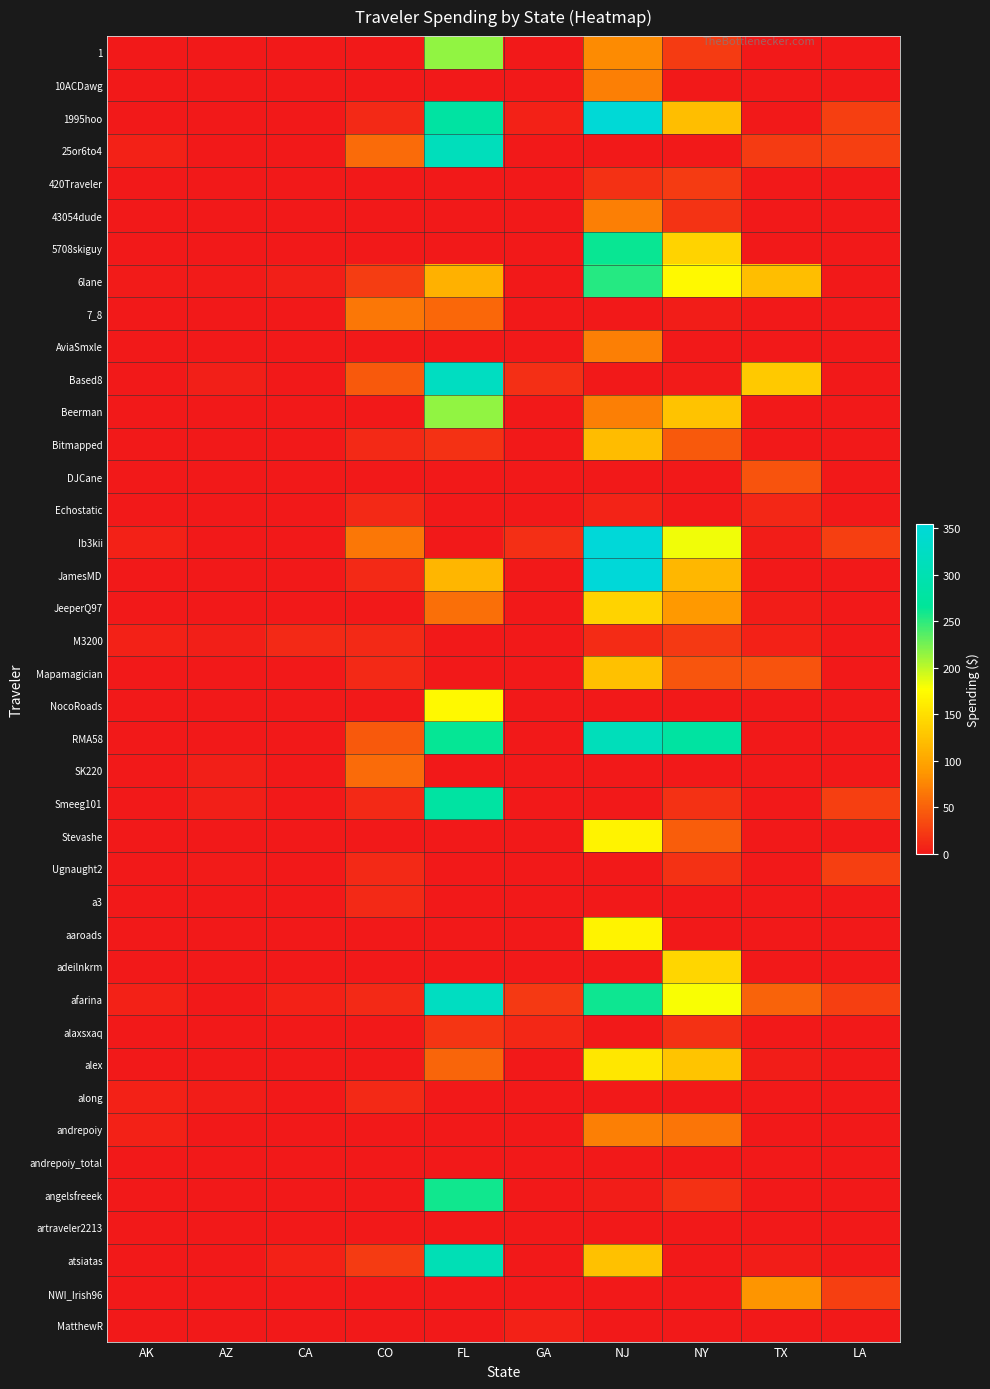

Reading right to left, list all the values displayed in this chart.

1: LA=0.0	TX=0.0	NY=24.2	NJ=79.3	GA=0.0	FL=215.1	CO=0.0	CA=0.0	AZ=0.0	AK=0.0
10ACDawg: LA=0.0	TX=0.0	NY=0.0	NJ=71.6	GA=0.0	FL=0.0	CO=0.0	CA=0.0	AZ=0.0	AK=0.0
1995hoo: LA=27.1	TX=0.0	NY=121.7	NJ=351.4	GA=5.9	FL=279.9	CO=11.2	CA=0.0	AZ=0.0	AK=0.0
25or6to4: LA=27.1	TX=24.5	NY=0.0	NJ=0.0	GA=0.0	FL=314.3	CO=57.9	CA=0.0	AZ=0.0	AK=5.7
420Traveler: LA=0.0	TX=0.0	NY=24.2	NJ=16.9	GA=0.0	FL=0.0	CO=0.0	CA=0.0	AZ=0.0	AK=0.0
43054dude: LA=0.0	TX=0.0	NY=18.3	NJ=71.6	GA=0.0	FL=0.0	CO=0.0	CA=0.0	AZ=0.0	AK=0.0
5708skiguy: LA=0.0	TX=0.0	NY=139.6	NJ=263.4	GA=0.0	FL=0.0	CO=0.0	CA=0.0	AZ=0.0	AK=0.0
6lane: LA=0.0	TX=121.3	NY=172.3	NJ=252.4	GA=0.0	FL=110.2	CO=25.1	CA=4.7	AZ=1.7	AK=1.6
7_8: LA=0.0	TX=0.0	NY=3.5	NJ=0.0	GA=0.0	FL=54.5	CO=65.9	CA=0.0	AZ=0.0	AK=0.0
AviaSmxle: LA=0.0	TX=0.0	NY=0.0	NJ=71.6	GA=0.0	FL=0.0	CO=0.0	CA=0.0	AZ=0.0	AK=0.0
Based8: LA=0.0	TX=130.5	NY=1.6	NJ=0.0	GA=16.3	FL=322.9	CO=45.3	CA=0.0	AZ=4.4	AK=0.0
Beerman: LA=0.0	TX=0.0	NY=124.9	NJ=71.6	GA=0.0	FL=215.4	CO=0.0	CA=0.0	AZ=0.0	AK=0.0
Bitmapped: LA=0.0	TX=0.0	NY=45.2	NJ=120.5	GA=0.0	FL=17.6	CO=11.2	CA=0.0	AZ=0.0	AK=0.0
DJCane: LA=0.0	TX=40.6	NY=0.0	NJ=0.0	GA=0.0	FL=0.0	CO=0.0	CA=0.0	AZ=0.0	AK=0.0
Echostatic: LA=0.0	TX=10.0	NY=0.0	NJ=7.7	GA=0.0	FL=0.0	CO=11.2	CA=0.0	AZ=0.0	AK=0.0
Ib3kii: LA=27.1	TX=3.7	NY=182.1	NJ=355.1	GA=16.3	FL=0.0	CO=65.9	CA=0.0	AZ=0.0	AK=5.7
JamesMD: LA=0.0	TX=0.0	NY=115.3	NJ=355.1	GA=0.0	FL=114.7	CO=11.2	CA=0.0	AZ=0.0	AK=0.0
JeeperQ97: LA=0.0	TX=3.7	NY=88.9	NJ=139.3	GA=0.0	FL=60.8	CO=0.0	CA=0.0	AZ=0.0	AK=0.0
M3200: LA=0.0	TX=6.1	NY=22.7	NJ=13.5	GA=0.0	FL=0.0	CO=11.2	CA=11.6	AZ=4.4	AK=5.7
Mapamagician: LA=0.0	TX=40.9	NY=42.5	NJ=123.7	GA=0.0	FL=0.0	CO=11.2	CA=0.0	AZ=0.0	AK=0.0
NocoRoads: LA=0.0	TX=0.0	NY=0.0	NJ=0.0	GA=0.0	FL=173.0	CO=0.0	CA=0.0	AZ=0.0	AK=0.0
RMA58: LA=0.0	TX=0.0	NY=278.4	NJ=312.5	GA=0.0	FL=264.2	CO=45.3	CA=0.0	AZ=0.0	AK=0.0
SK220: LA=0.0	TX=0.0	NY=0.0	NJ=0.0	GA=0.0	FL=0.0	CO=57.9	CA=0.0	AZ=4.4	AK=0.0
Smeeg101: LA=27.1	TX=0.0	NY=17.6	NJ=0.0	GA=0.0	FL=279.0	CO=11.2	CA=0.0	AZ=4.4	AK=0.0
Stevashe: LA=0.0	TX=0.0	NY=47.7	NJ=166.5	GA=0.0	FL=0.0	CO=0.0	CA=0.0	AZ=0.0	AK=0.0
Ugnaught2: LA=27.1	TX=0.0	NY=17.6	NJ=0.0	GA=0.0	FL=0.0	CO=11.2	CA=0.0	AZ=2.6	AK=0.0
a3: LA=0.0	TX=0.0	NY=0.0	NJ=0.0	GA=0.0	FL=0.0	CO=11.2	CA=0.0	AZ=0.0	AK=0.0
aaroads: LA=0.0	TX=0.0	NY=0.0	NJ=166.9	GA=0.0	FL=0.0	CO=0.0	CA=0.0	AZ=0.0	AK=0.0
adeilnkrm: LA=0.0	TX=0.0	NY=141.6	NJ=0.0	GA=0.0	FL=0.0	CO=0.0	CA=0.0	AZ=0.0	AK=0.0
afarina: LA=27.1	TX=52.5	NY=179.4	NJ=261.0	GA=23.4	FL=322.9	CO=11.2	CA=6.9	AZ=0.0	AK=5.7
alaxsxaq: LA=0.0	TX=0.0	NY=17.6	NJ=0.0	GA=10.3	FL=19.9	CO=0.0	CA=0.0	AZ=0.0	AK=0.0
alex: LA=0.0	TX=3.0	NY=127.1	NJ=157.8	GA=0.0	FL=53.7	CO=0.0	CA=0.0	AZ=0.0	AK=0.0
along: LA=0.0	TX=0.0	NY=0.0	NJ=0.0	GA=0.0	FL=0.0	CO=11.2	CA=0.0	AZ=3.0	AK=5.7
andrepoiy: LA=0.0	TX=0.0	NY=64.0	NJ=71.6	GA=0.0	FL=0.0	CO=0.0	CA=0.0	AZ=0.0	AK=5.7
andrepoiy_total: LA=0.0	TX=0.0	NY=0.0	NJ=0.0	GA=0.0	FL=0.0	CO=0.0	CA=0.0	AZ=0.0	AK=0.0
angelsfreeek: LA=0.0	TX=0.0	NY=17.6	NJ=3.9	GA=0.0	FL=259.8	CO=0.0	CA=0.0	AZ=0.0	AK=0.0
artraveler2213: LA=0.0	TX=0.0	NY=0.0	NJ=0.0	GA=0.0	FL=0.0	CO=0.0	CA=0.0	AZ=0.0	AK=0.0
atsiatas: LA=0.0	TX=4.1	NY=0.0	NJ=123.6	GA=0.0	FL=305.4	CO=24.7	CA=6.9	AZ=0.0	AK=0.0
NWI_Irish96: LA=27.1	TX=86.4	NY=0.0	NJ=0.0	GA=0.0	FL=0.0	CO=0.0	CA=0.0	AZ=0.0	AK=0.0
MatthewR: LA=0.0	TX=0.0	NY=0.0	NJ=0.0	GA=5.8	FL=0.0	CO=0.0	CA=0.0	AZ=0.0	AK=0.0